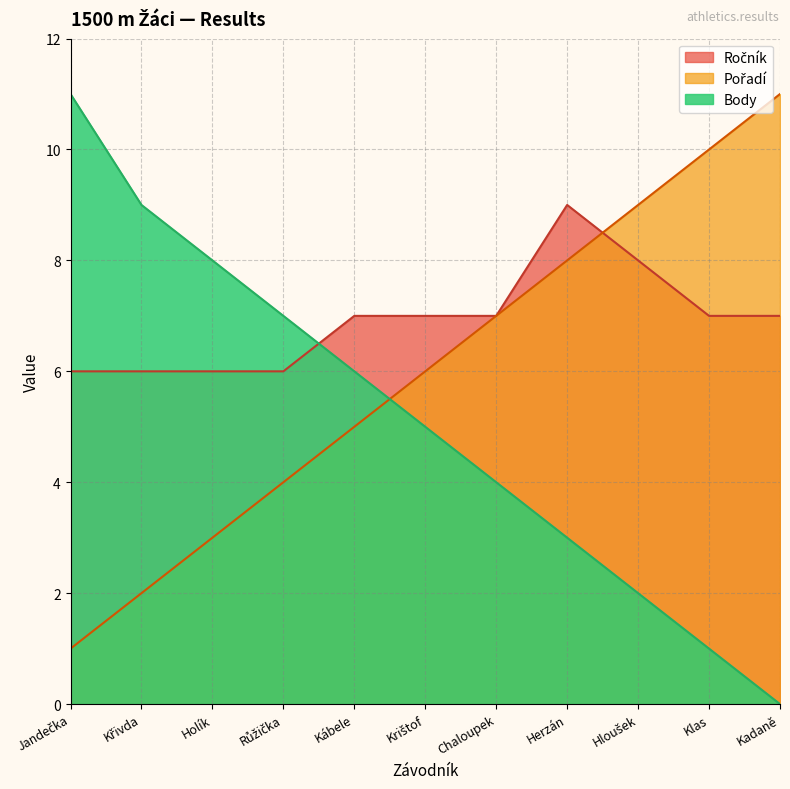

Reading right to left, what are all the values shown in this chart?

Pořadí: Kadaně=11	Klas=10	Hloušek=9	Herzán=8	Chaloupek=7	Krištof=6	Kábele=5	Růžička=4	Holík=3	Křivda=2	Jandečka=1
Body: Kadaně=0	Klas=1	Hloušek=2	Herzán=3	Chaloupek=4	Krištof=5	Kábele=6	Růžička=7	Holík=8	Křivda=9	Jandečka=11
Ročník: Kadaně=7	Klas=7	Hloušek=8	Herzán=9	Chaloupek=7	Krištof=7	Kábele=7	Růžička=6	Holík=6	Křivda=6	Jandečka=6